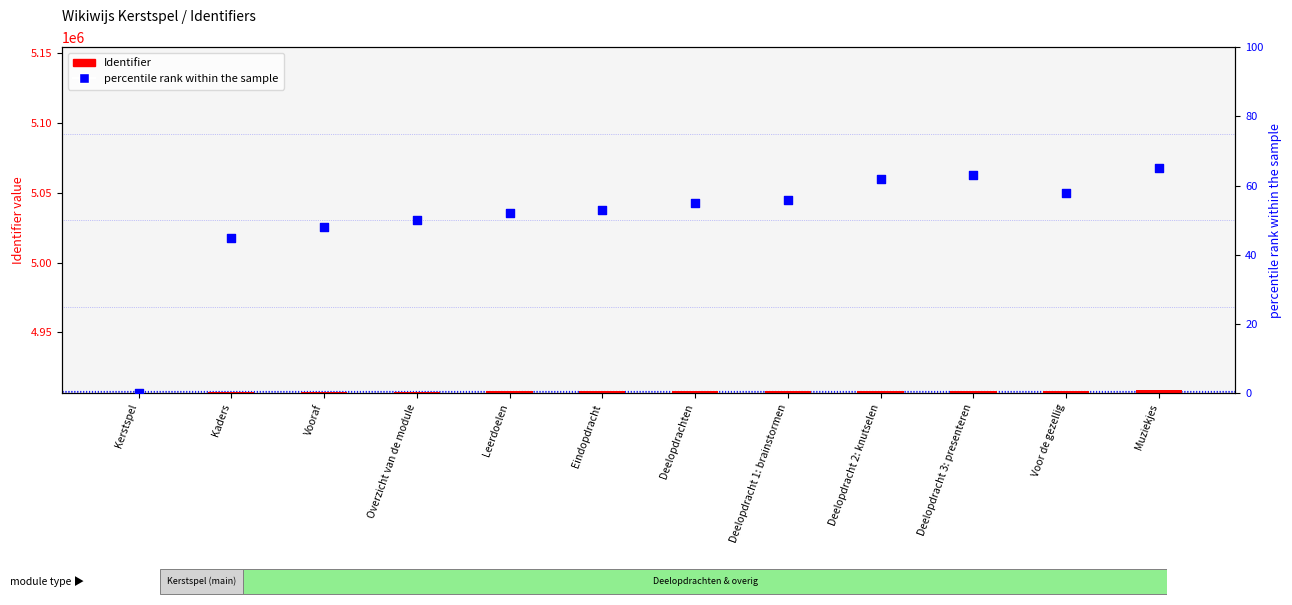

Is the value of percentile rank within the sample at Muziekjes greater than the value of Identifier at Eindopdracht?

No